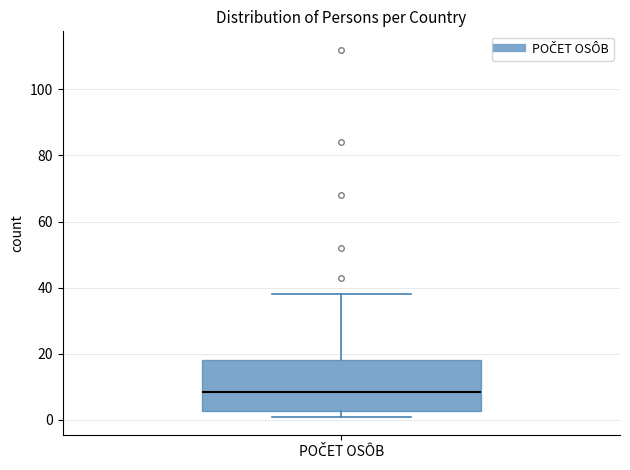

Transcribe this box plot: give where the median line is, the range the box spans, and where the two whiskers end, as read against the y-axis. The values are not printed on the chart, so give them approximately, as read against the axis.

median 8, box 2 to 18, whiskers 2 (just below the box's lower edge) to 38